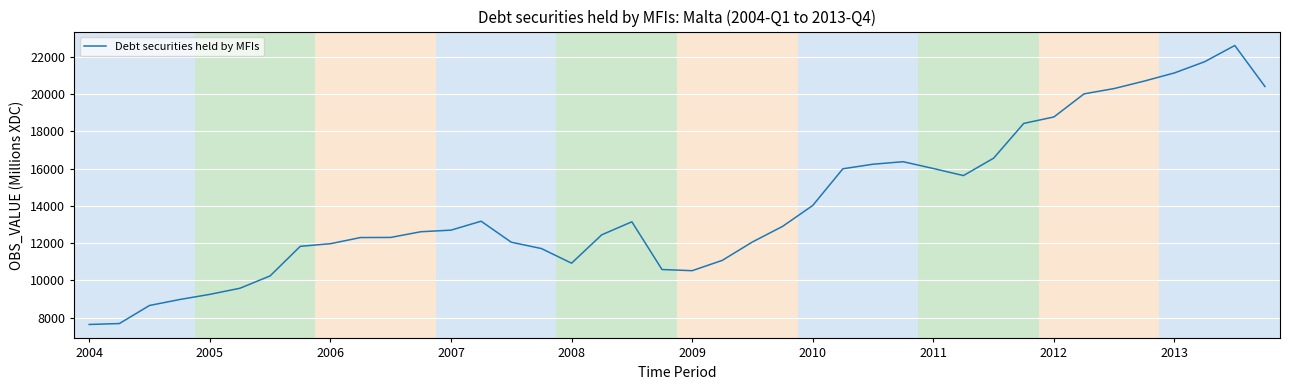

What is the difference between the maximum and minimum values?

14974.8